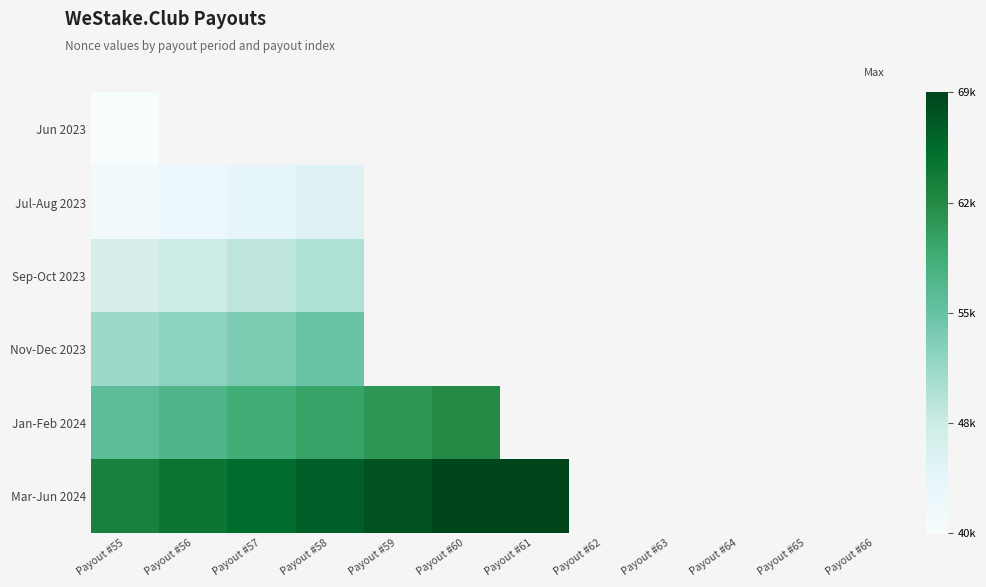

What is the smallest value displayed?

40871.0